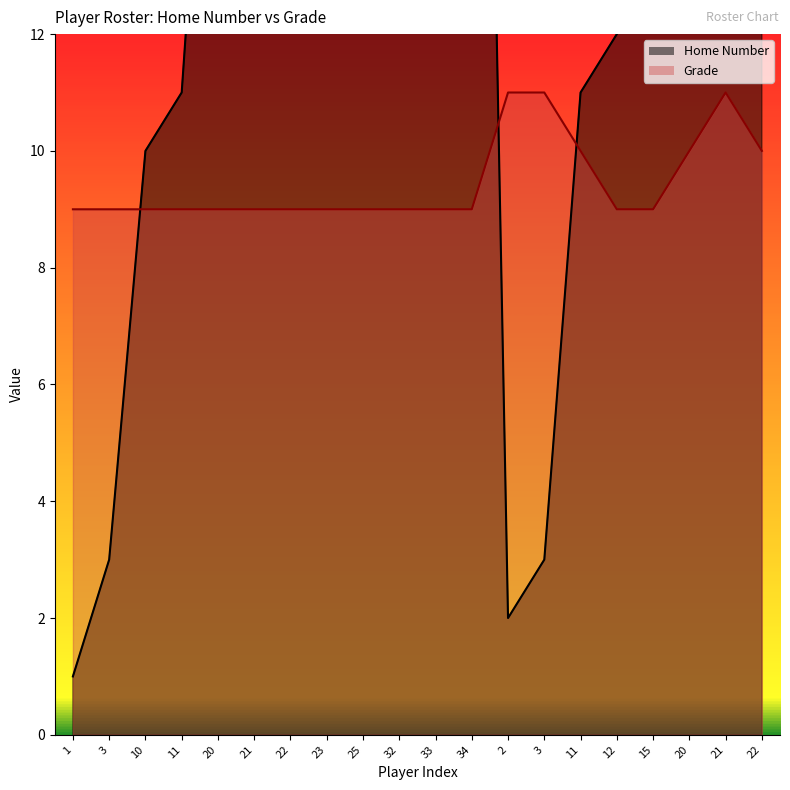

True or false: Grade and Home Number cross at least once.

True